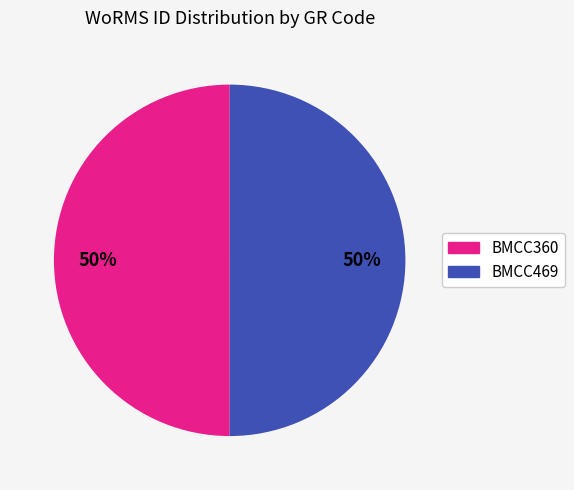

True or false: BMCC469 accounts for 50% of the total.

True